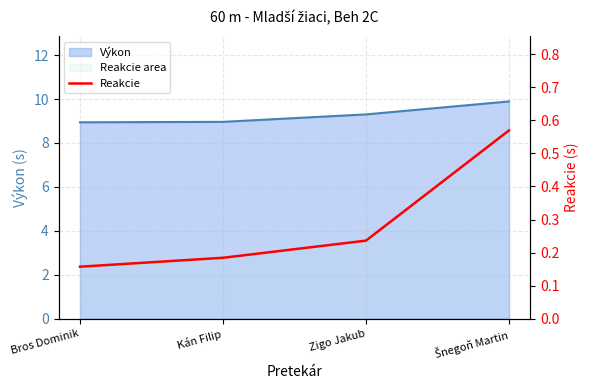

Which has a higher value, Šnegoň Martin or Zigo Jakub?

Šnegoň Martin